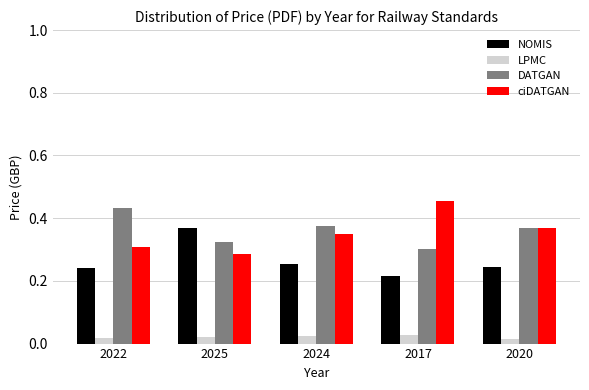

What is the sum of the ciDATGAN values at 2025 and 2024?

0.6